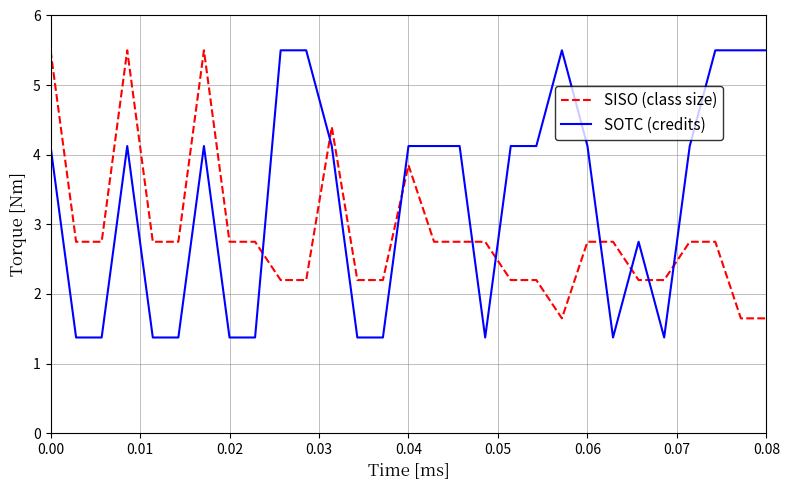

How many intersections are there between SISO (class size) and SOTC (credits)?

9